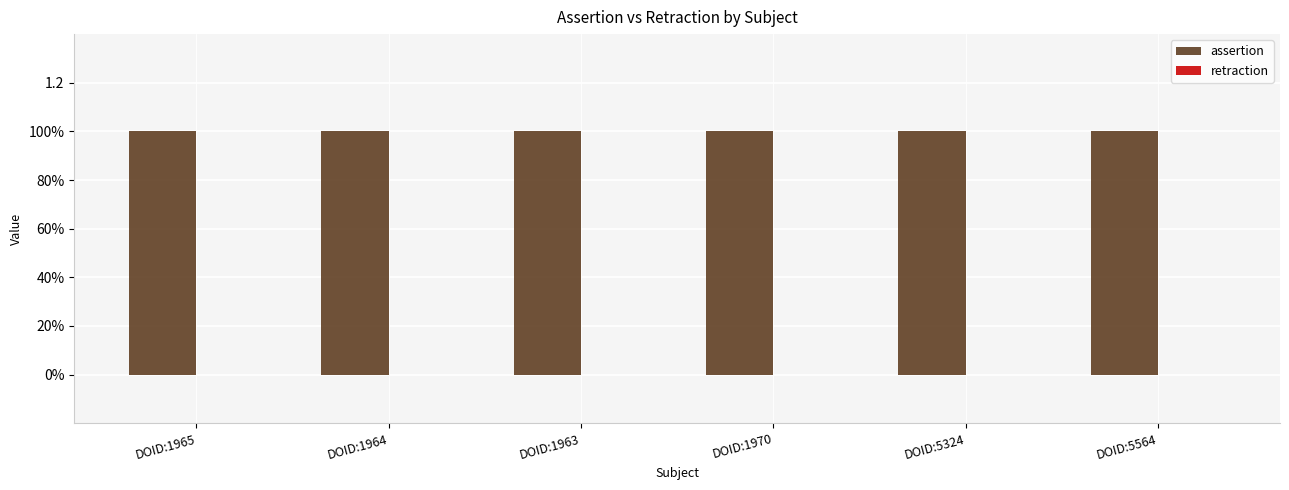

Between DOID:5564 and DOID:1963, which is larger?

DOID:5564